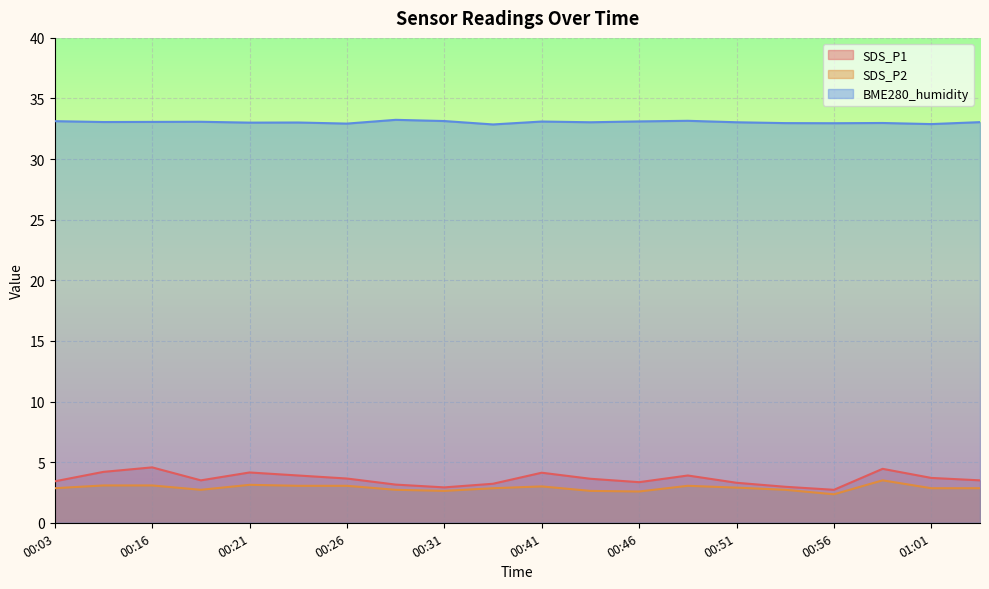

What is the label of the 15th point from the right?

00:23